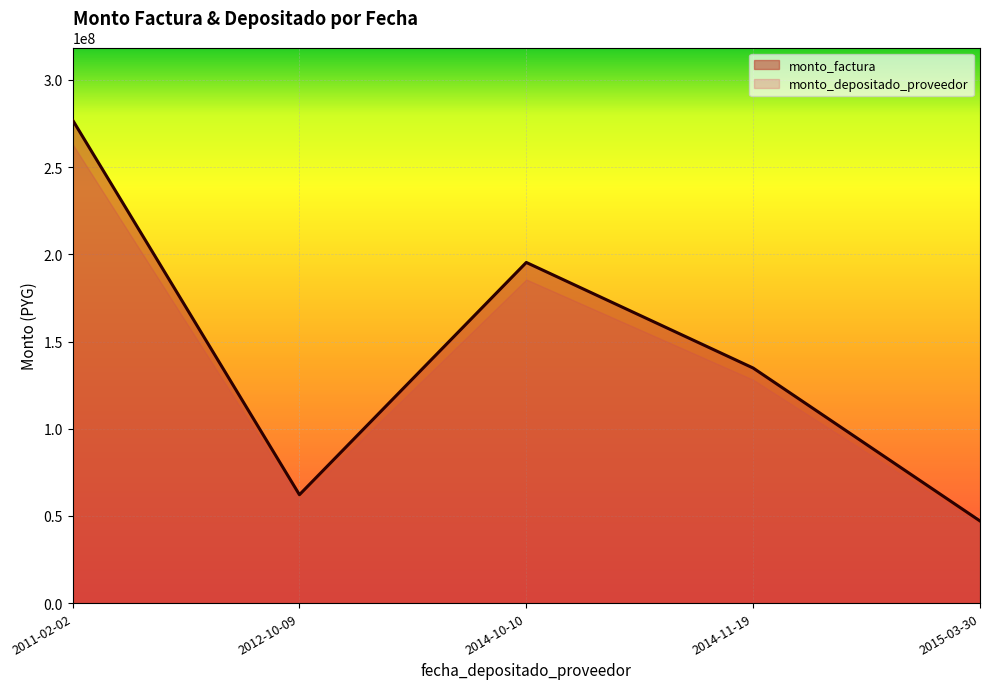

The monto_factura series shows 41444229 at 2015-03-30. True or false?

False